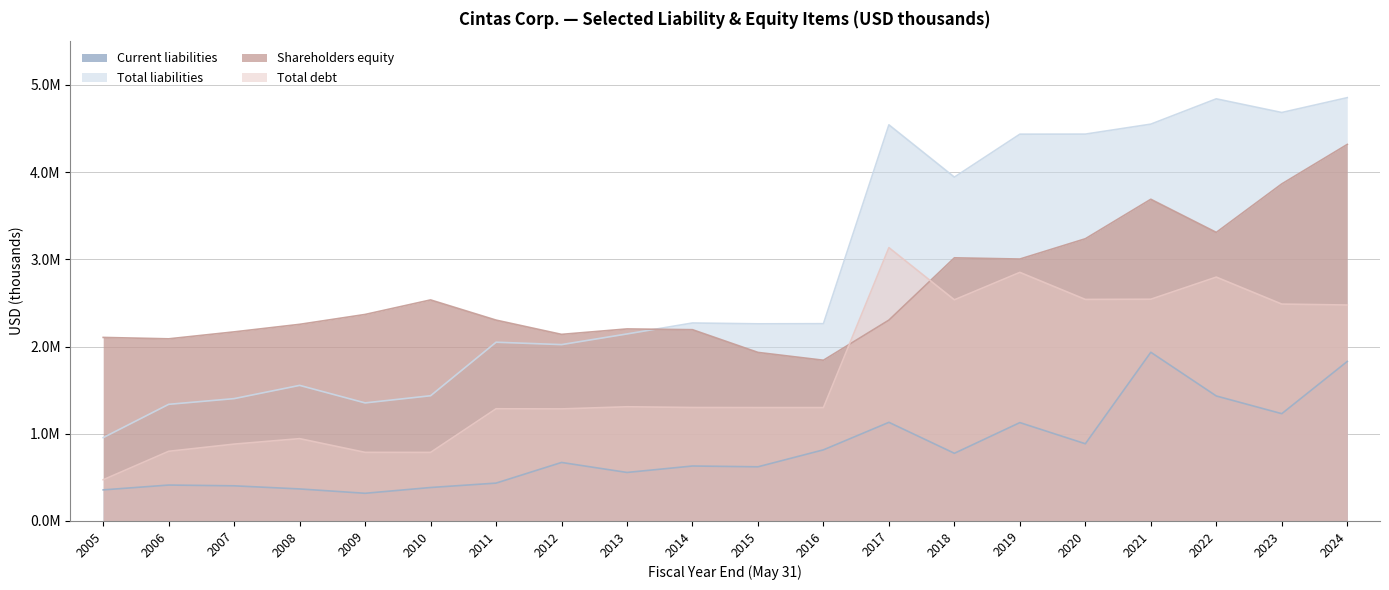

True or false: Current liabilities and Shareholders equity cross at least once.

False